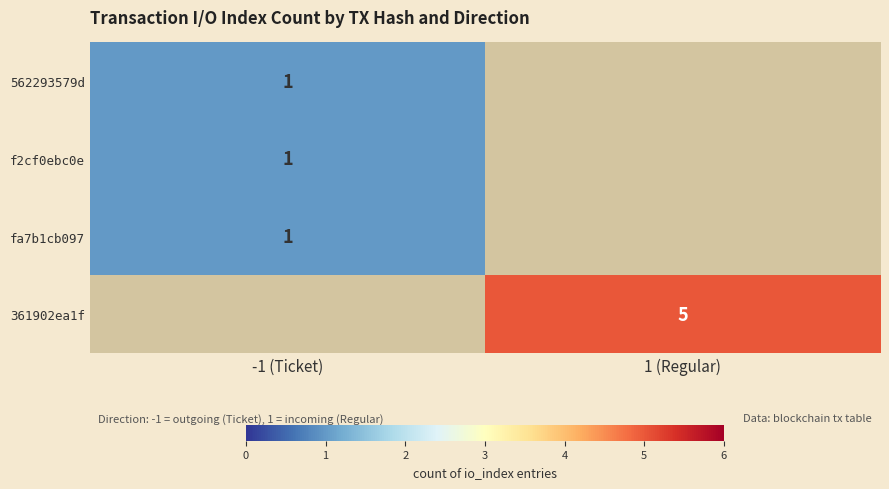

Is it true that 361902ea1f equals 3 at 1 (Regular)?

False